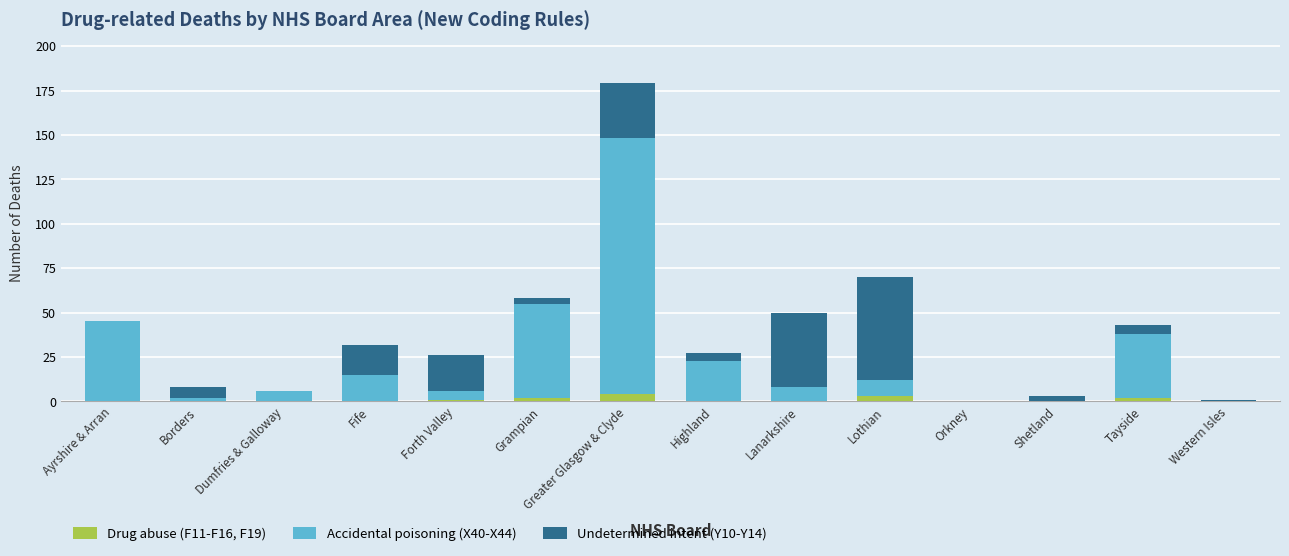

Are the bars horizontal?

No